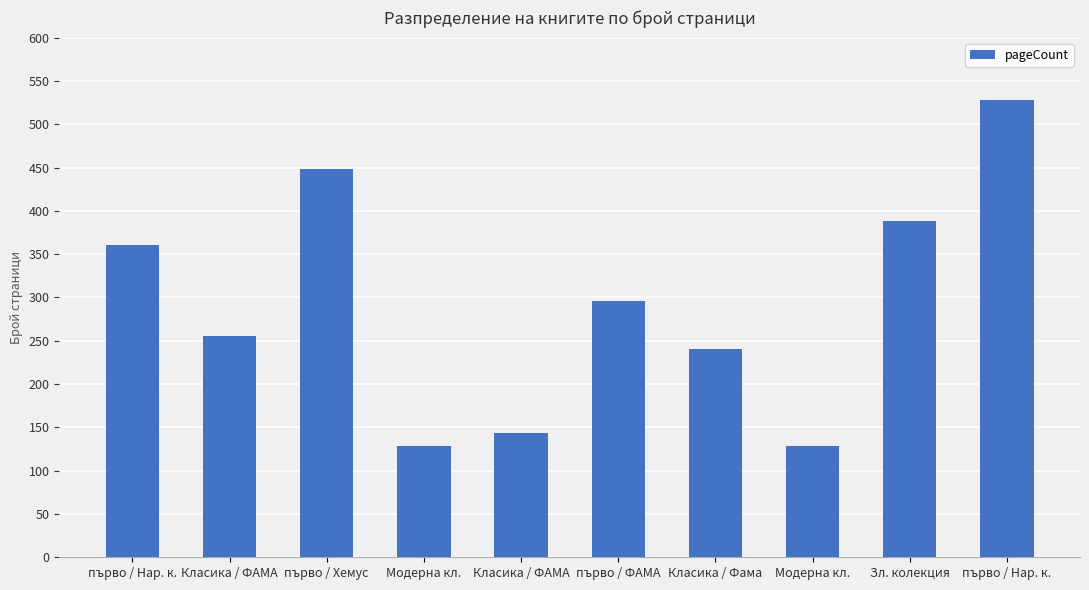

How many categories are shown in the chart?

10